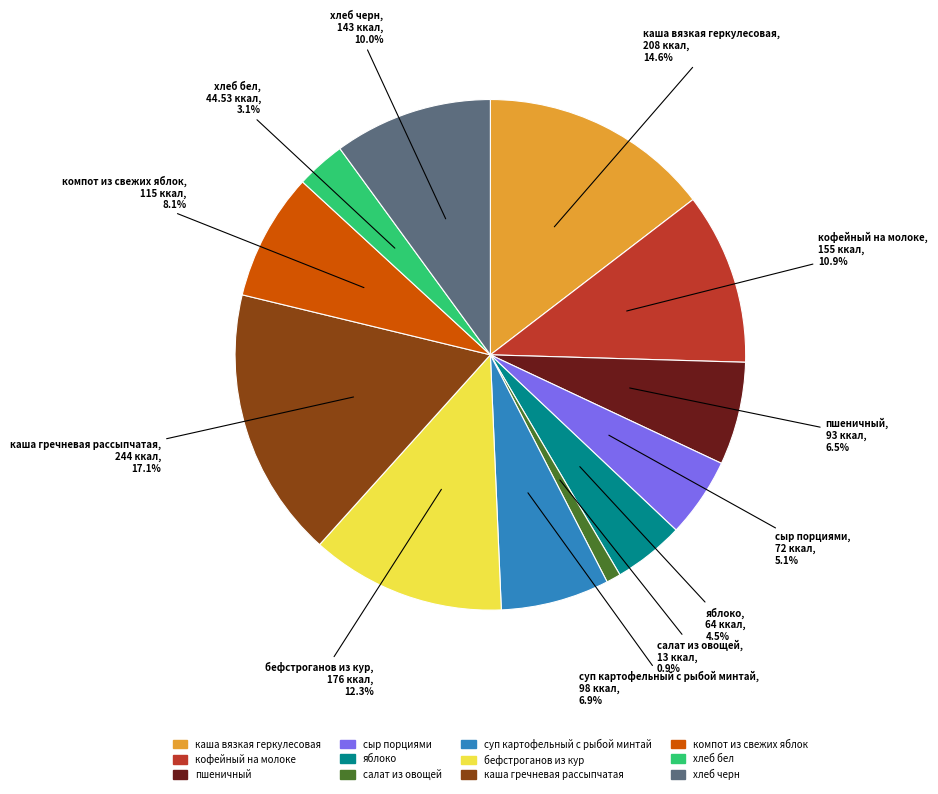

Does кофейный на молоке account for over 50% of the chart?

No